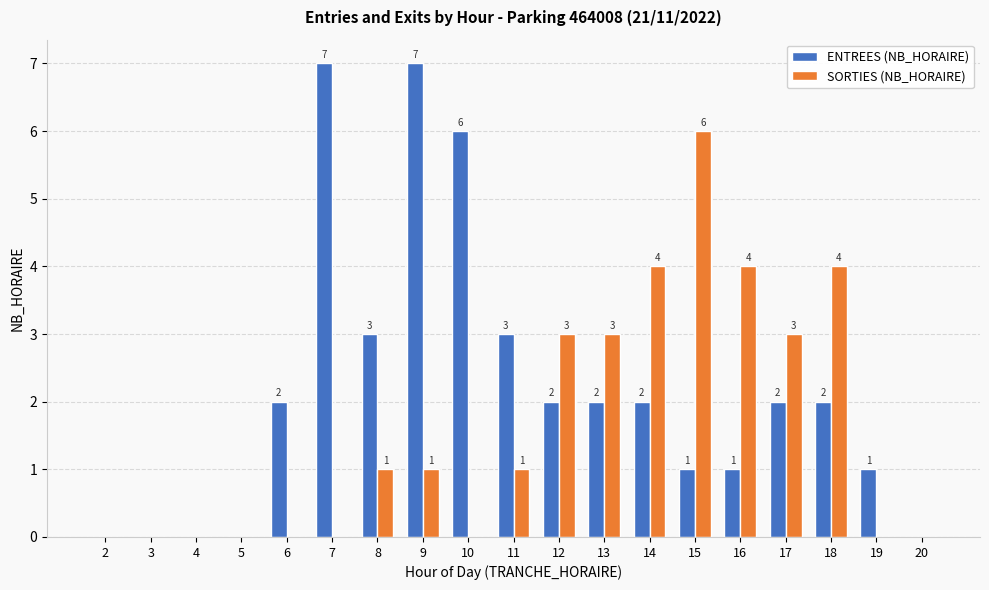

Are the bars horizontal?

No